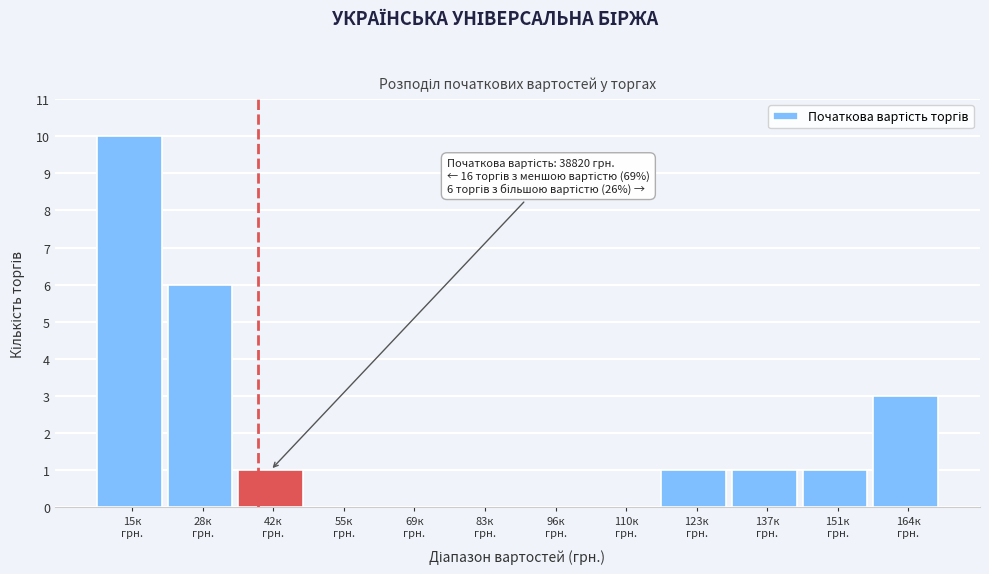

What is the sum of all values?

23